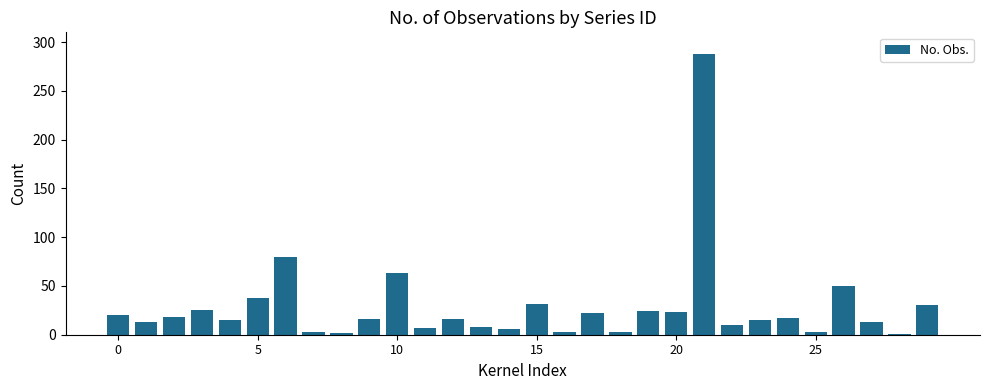

What is the difference between the maximum and second lowest values?

286